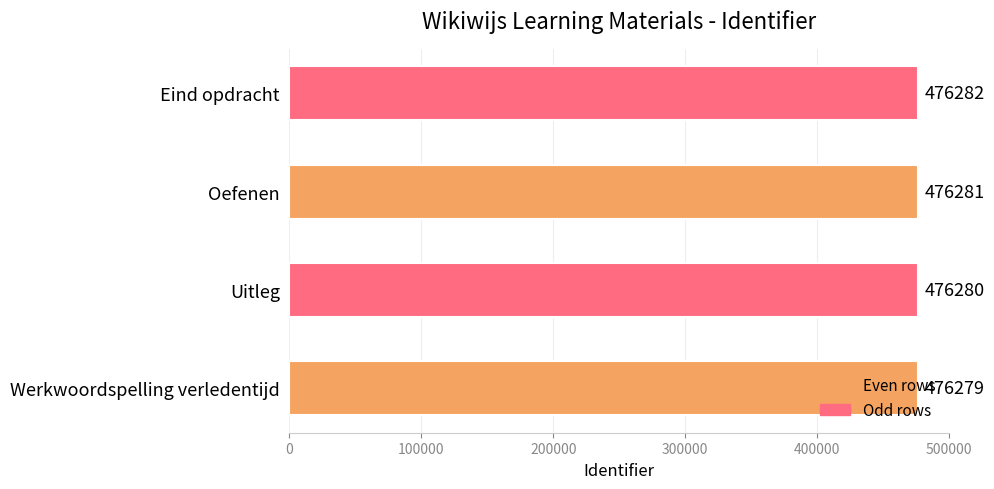

Which has a higher value, Oefenen or Uitleg?

Oefenen